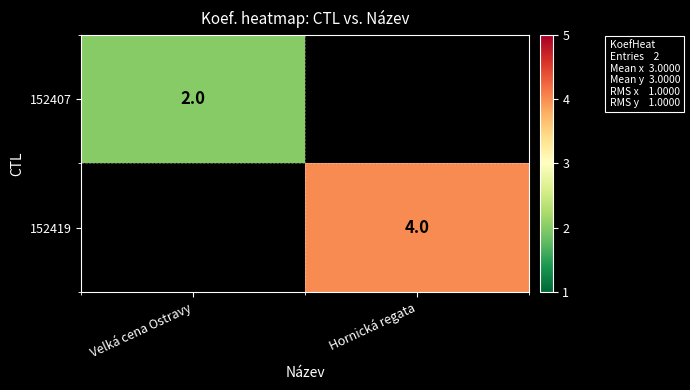

Is it true that 152407 equals 2 at Velká cena Ostravy?

True